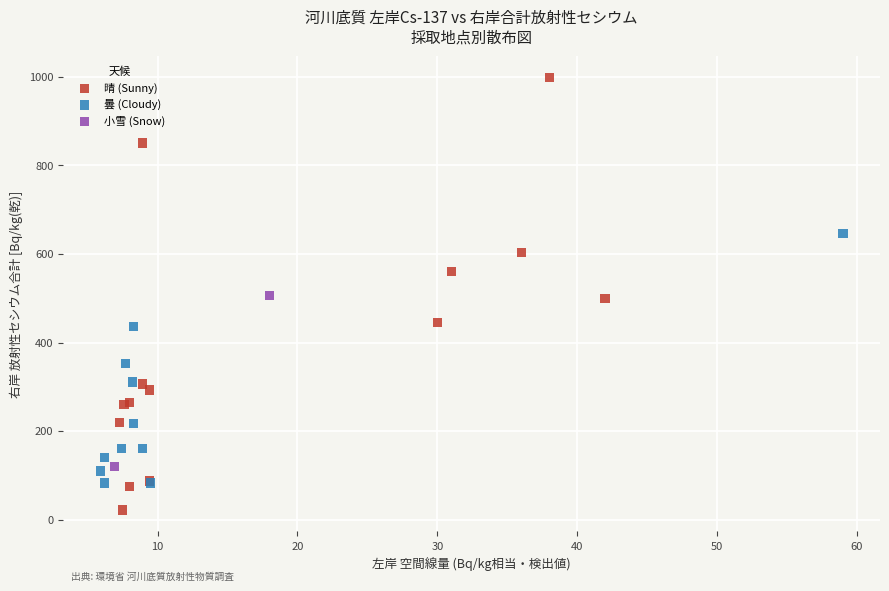

What are all the series names shown in the legend?

晴 (Sunny), 曇 (Cloudy), 小雪 (Snow)